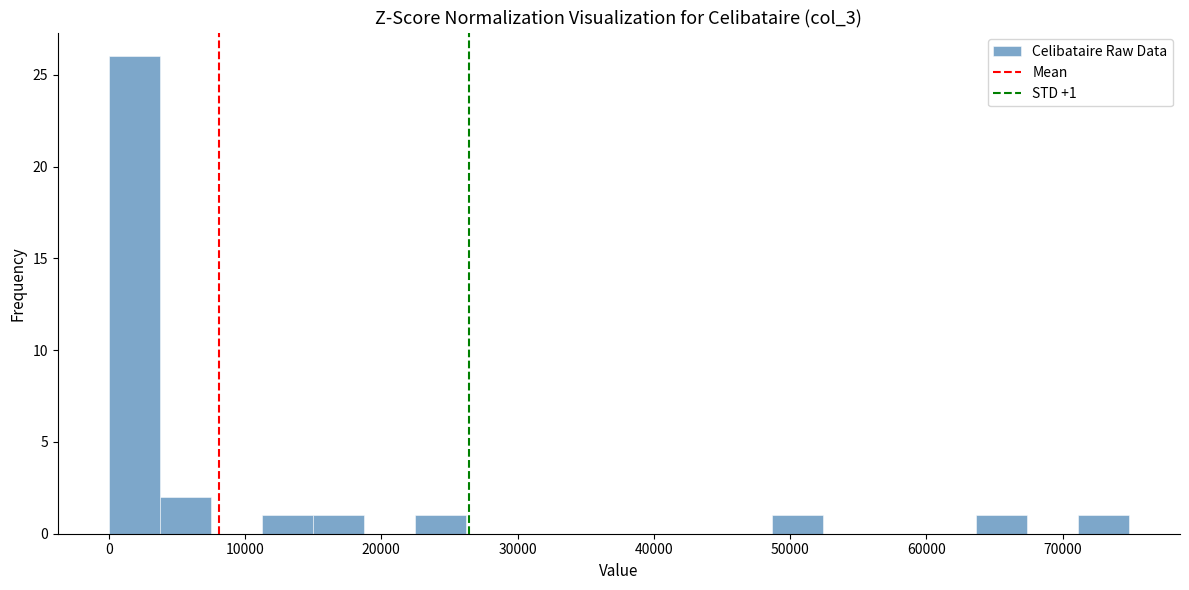

Around what value on the x-axis is the tallest bar? Give the approximate position of its centre, as read against the axis.

2000